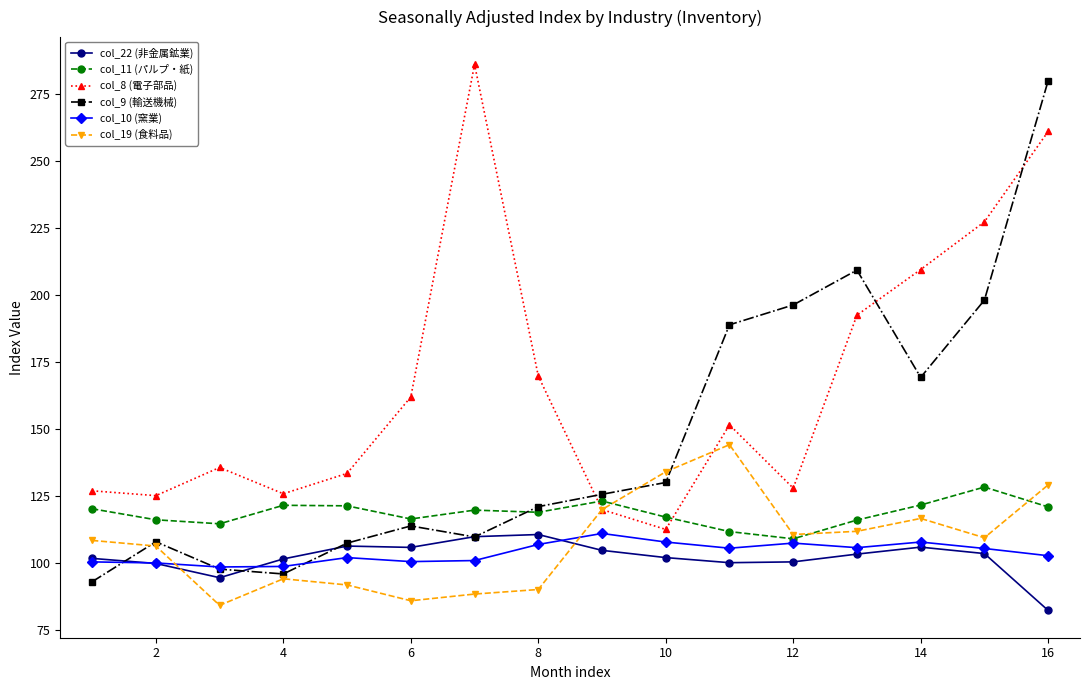

True or false: col_10 (窯業) and col_8 (電子部品) intersect in this chart.

False